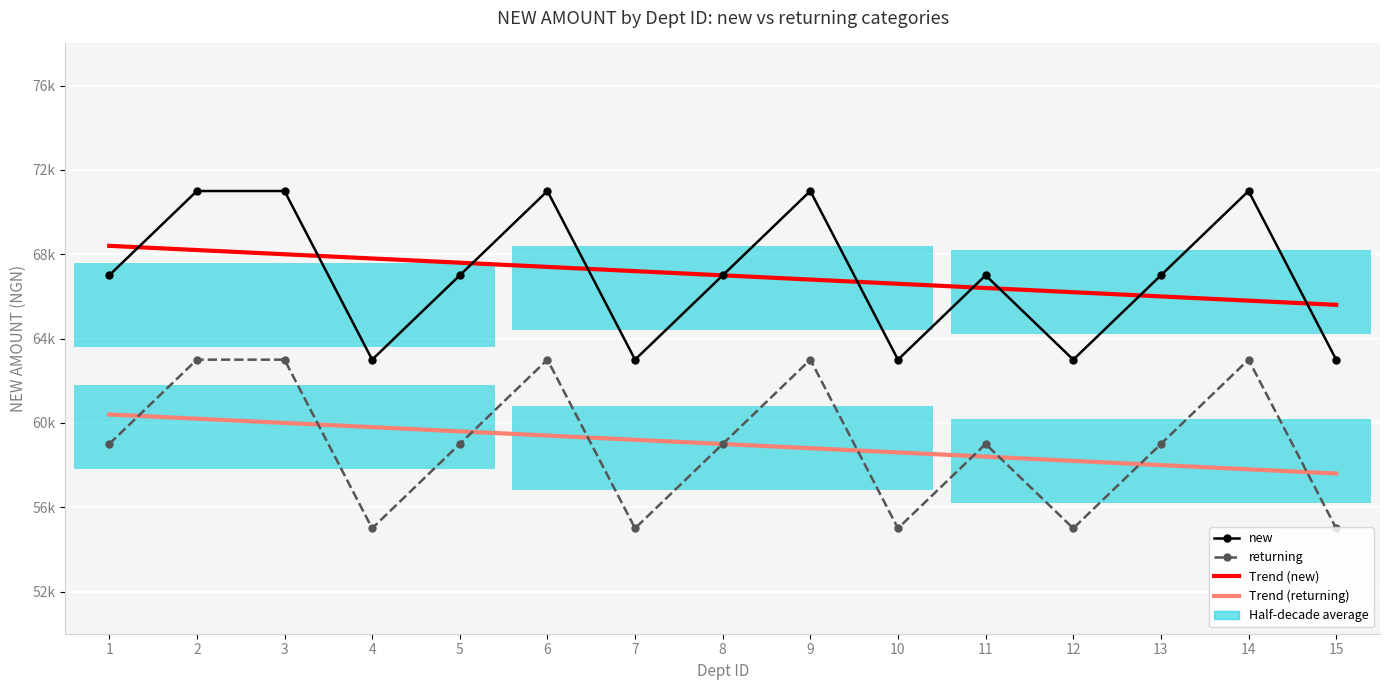

Which series changed the most between 7 and 13?

new